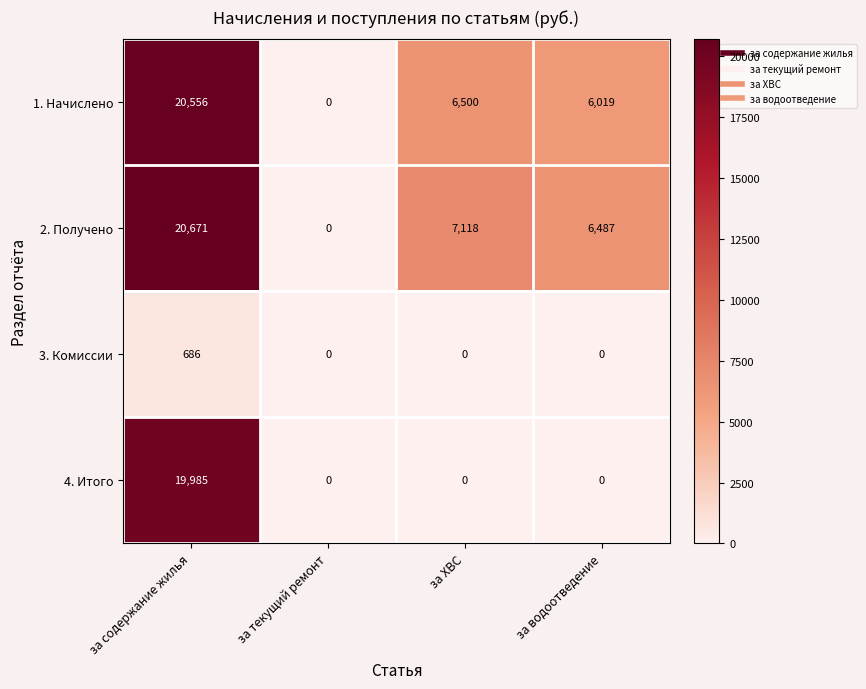

Rank the series by their maximum value, from highest to lowest.

2. Получено, 1. Начислено, 4. Итого, 3. Комиссии